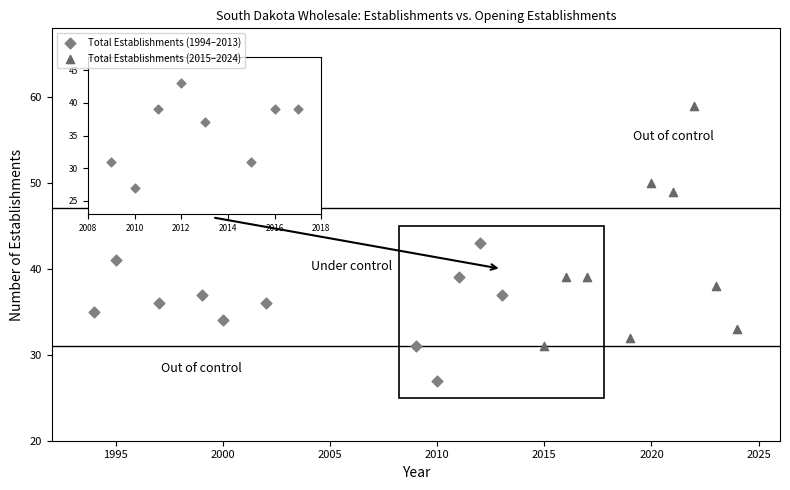

Which series reaches the maximum Y coordinate?

Total Establishments (2015–2024)